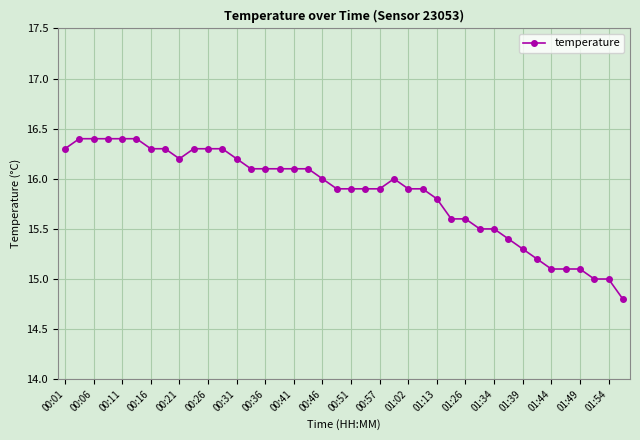

Does the chart display data point markers on the line(s)?

Yes